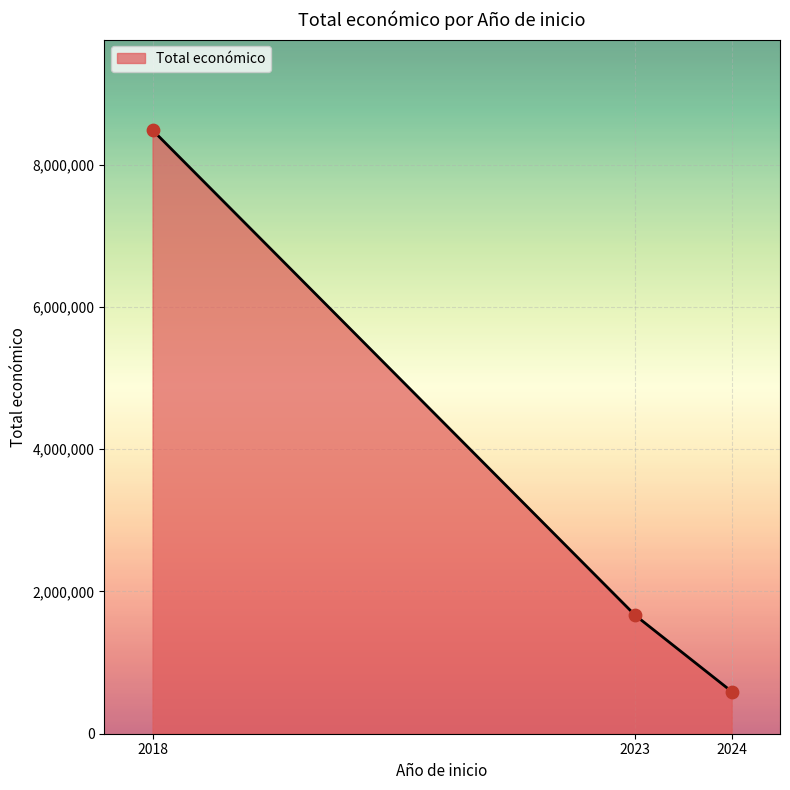

Approximately how many times larger is the value at 2018 compared to 2024?

14.3